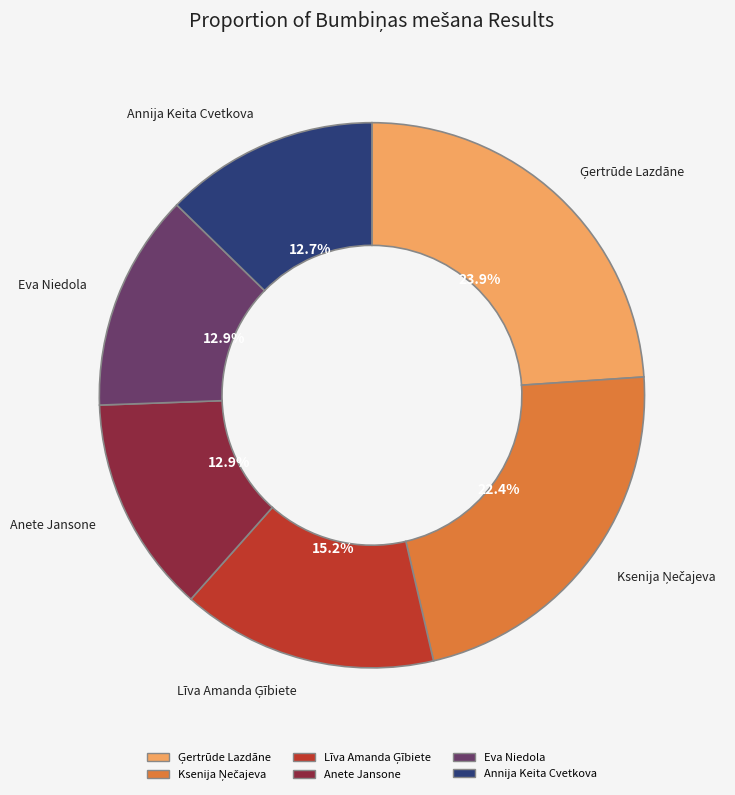

To the nearest percent, what portion does Annija Keita Cvetkova represent?

13%